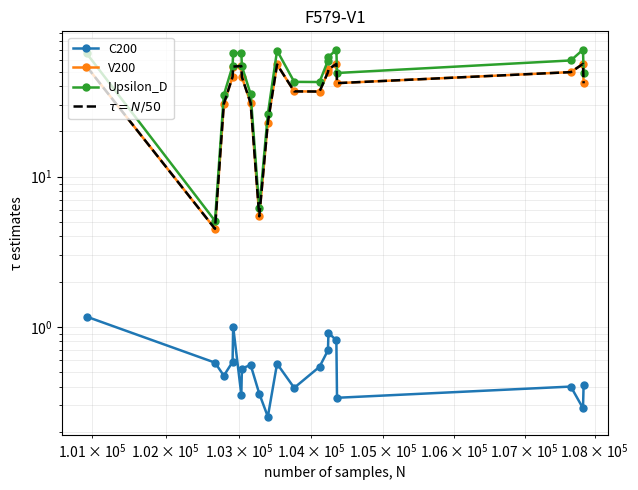

Does the chart have visible grid lines?

Yes